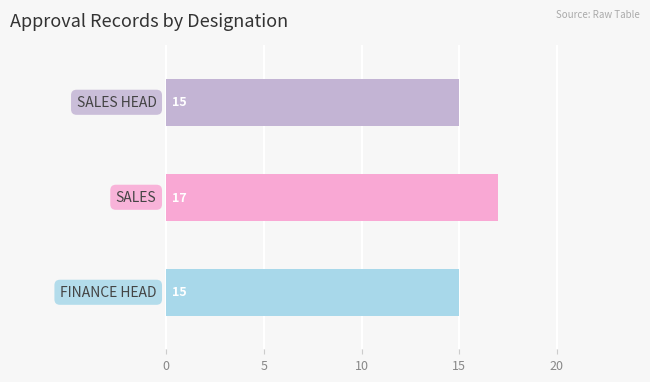

What is the greatest value displayed?

17